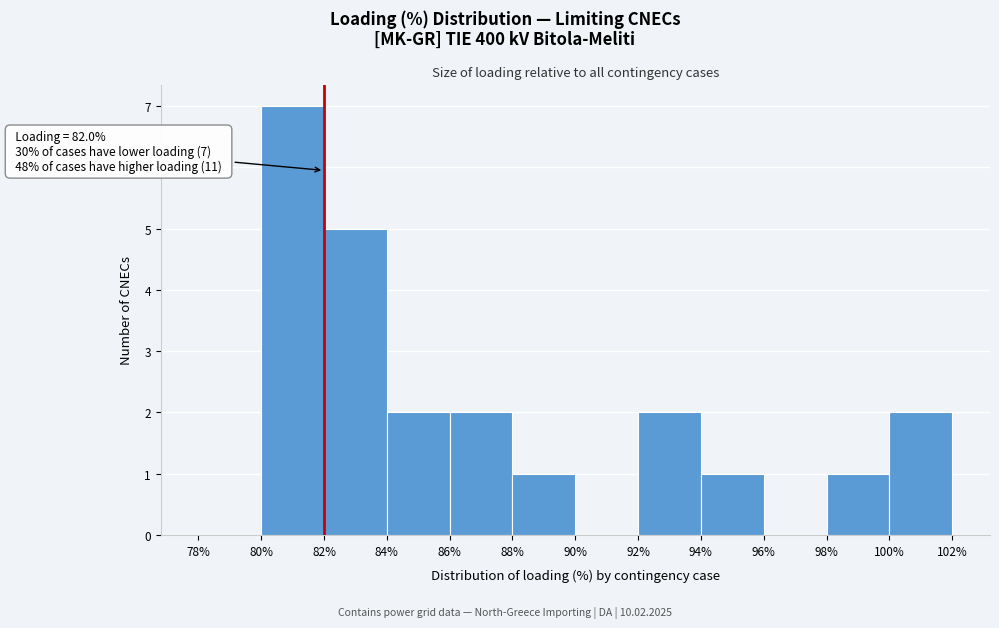

Which range on the x-axis has the tallest bar?

80% to 82%